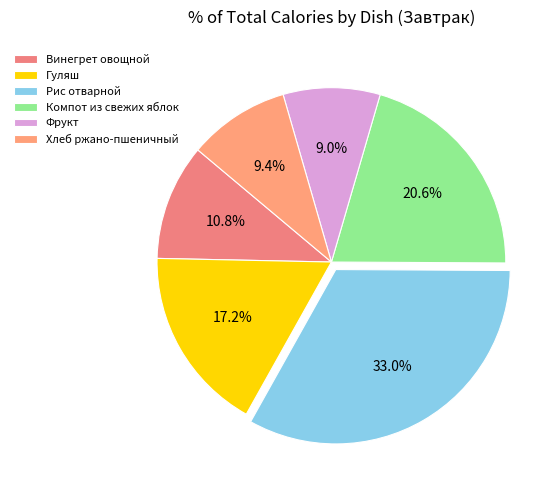

To the nearest percent, what is the combined percentage of Компот из свежих яблок and Фрукт?

30%